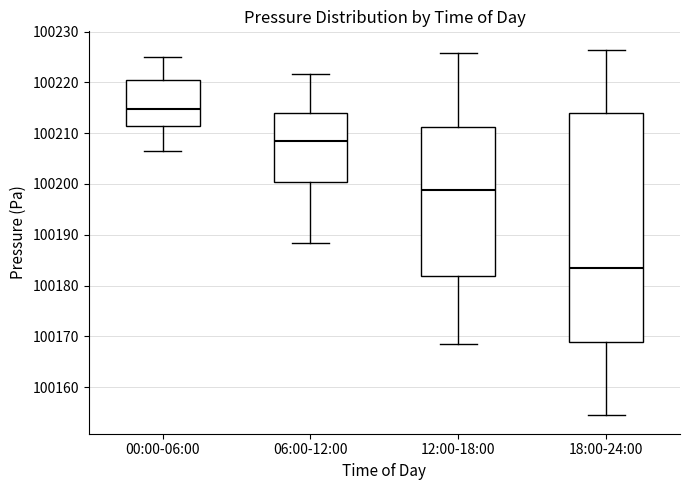

Reading left to right, read every box against the y-axis: the position of its median line, the range the box covers, and the ends of its whiskers. The values are not printed on the chart, so give them approximately, as read against the axis.

00:00-06:00: median 100215, box 100211 to 100220, whiskers 100207 to 100225
06:00-12:00: median 100208, box 100200 to 100214, whiskers 100188 to 100222
12:00-18:00: median 100199, box 100182 to 100211, whiskers 100168 to 100226
18:00-24:00: median 100184, box 100169 to 100214, whiskers 100154 to 100226